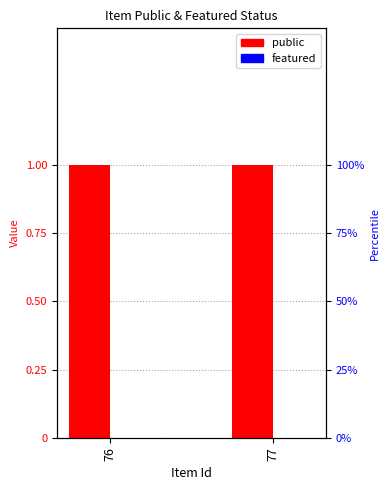

Is the value of featured at 77 greater than the value of public at 76?

No